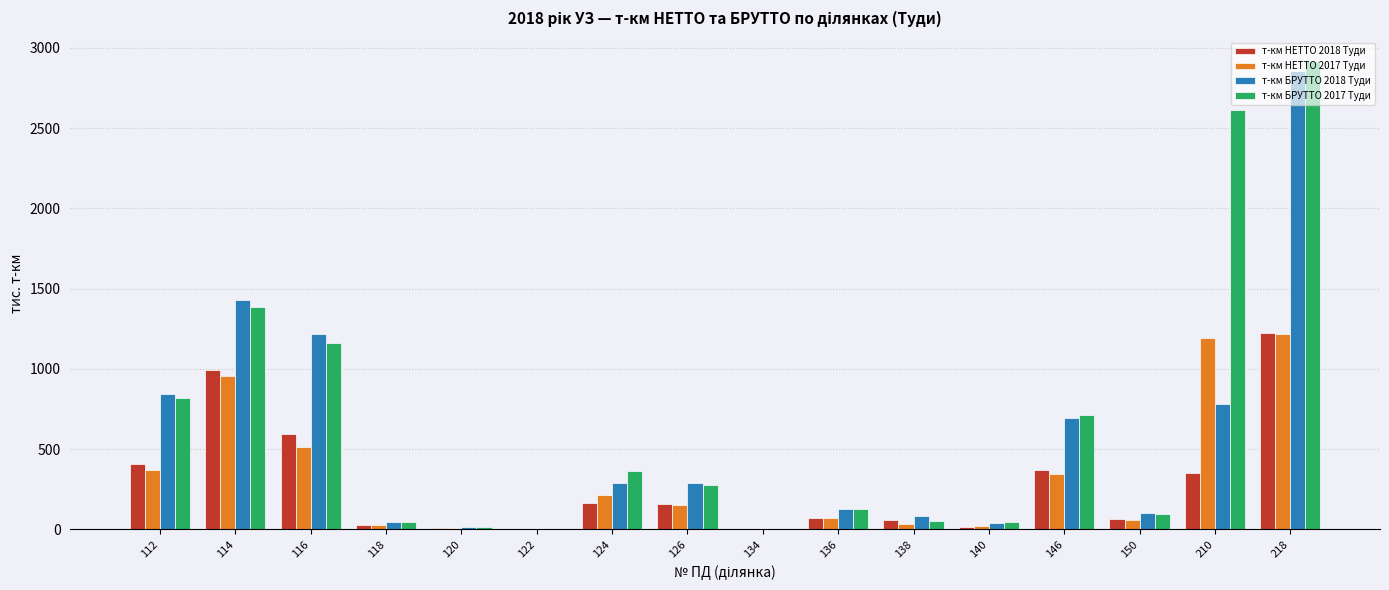

At which label is т-км БРУТТО 2017 Туди closest to 1459?

114